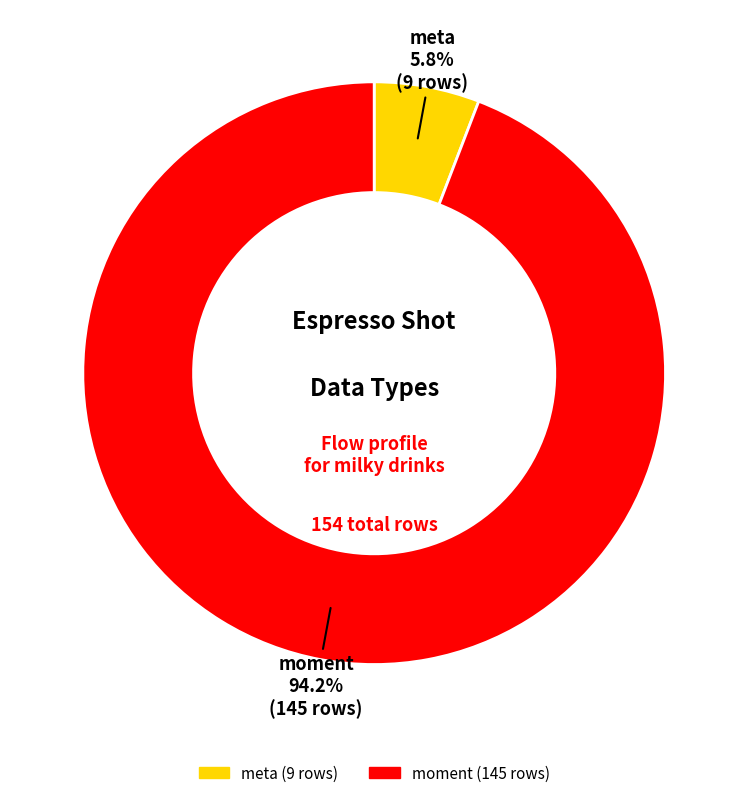

Count the number of slices in the pie.

2